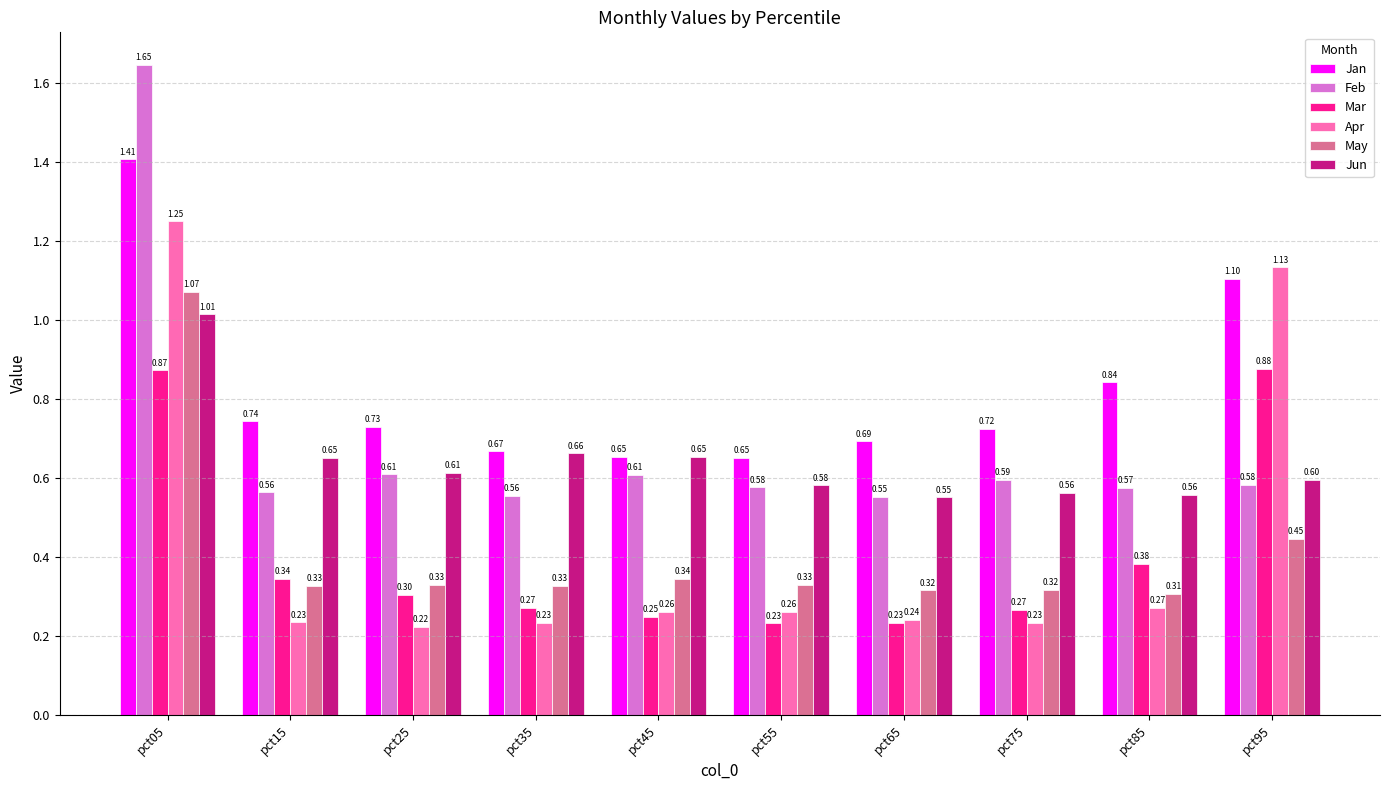

Which series has the largest range (max minus min)?

Feb